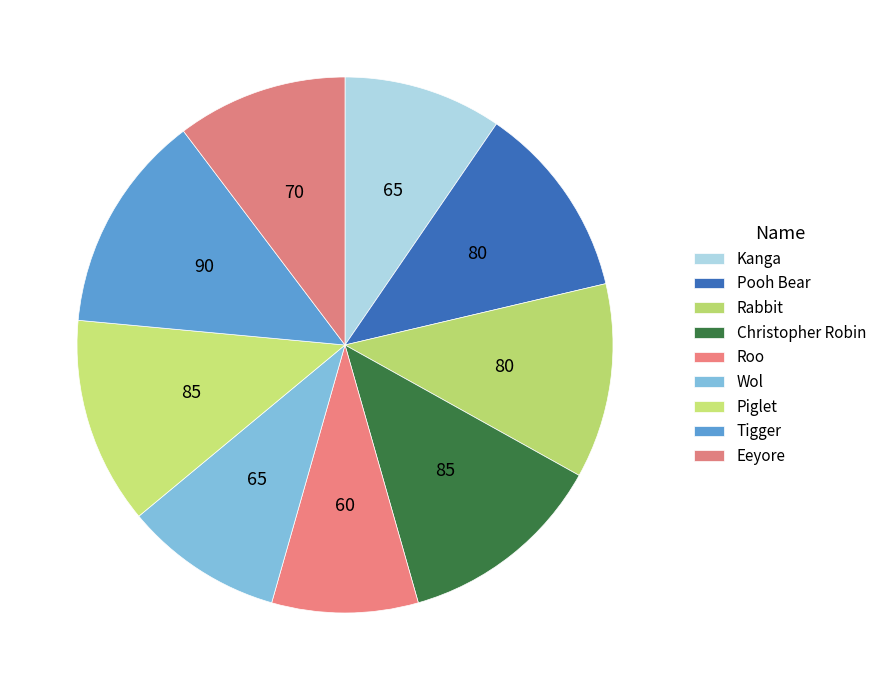

Which has a higher value, Pooh Bear or Christopher Robin?

Christopher Robin